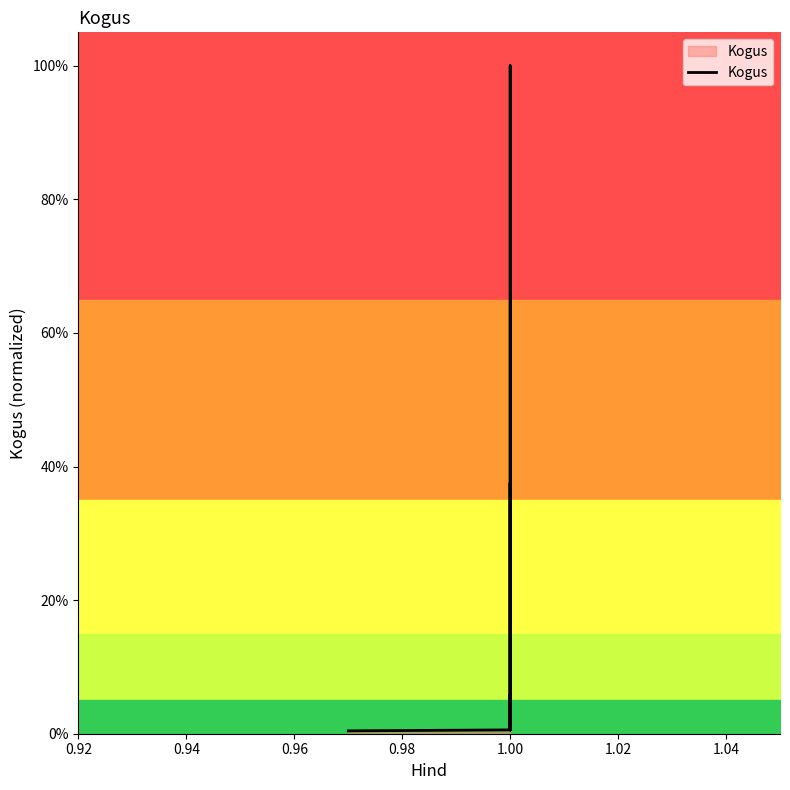

Is this an area chart (filled region under the line)?

No